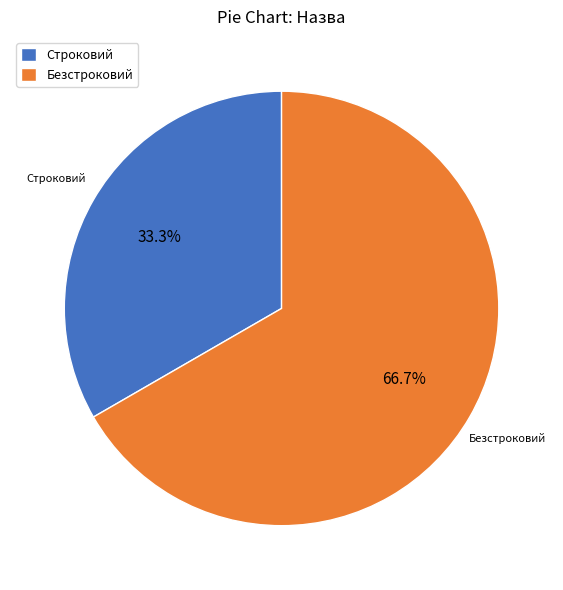

Count the number of slices in the pie.

2